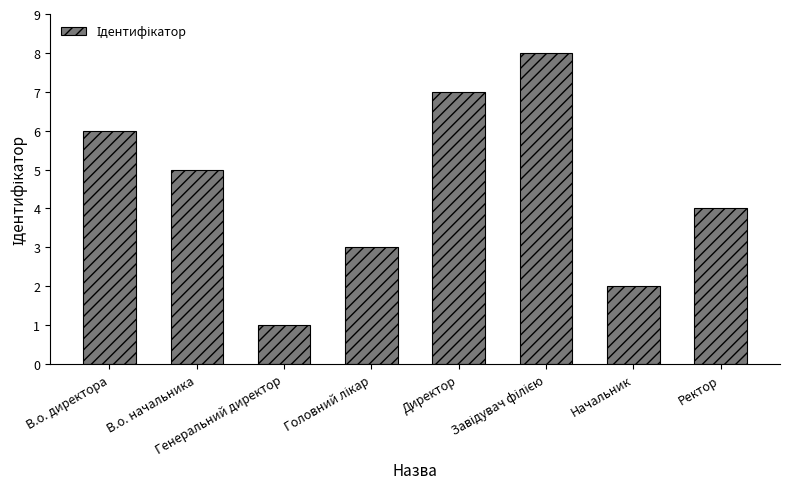

True or false: the data shows 7 at Ректор.

False